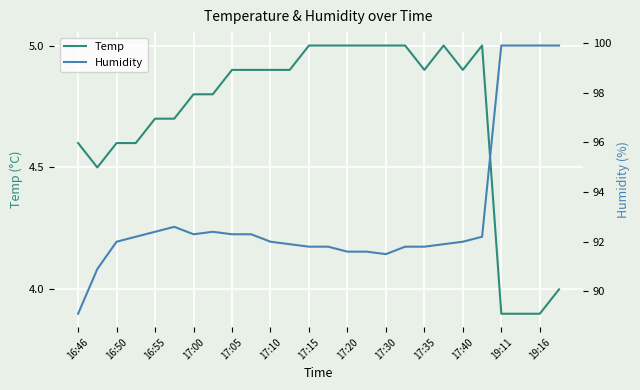

How many distinct data groups are displayed?

2